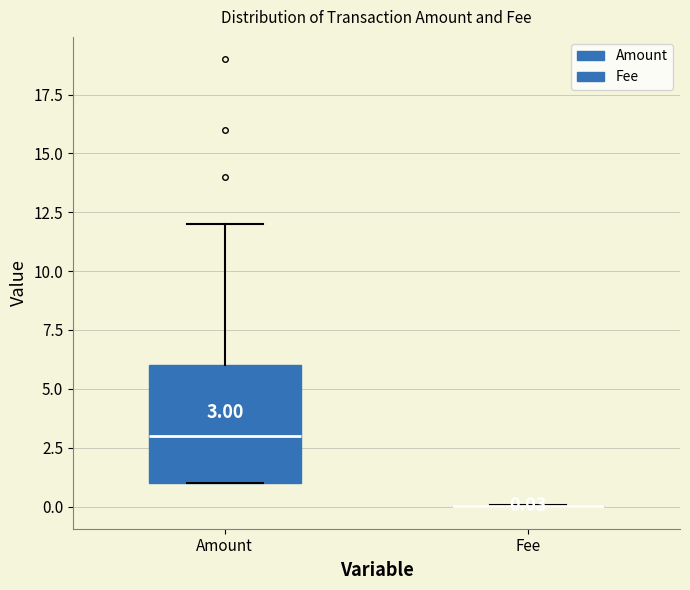

Comparing the boxes themselves (not the whiskers), which one is the tallest?

Amount